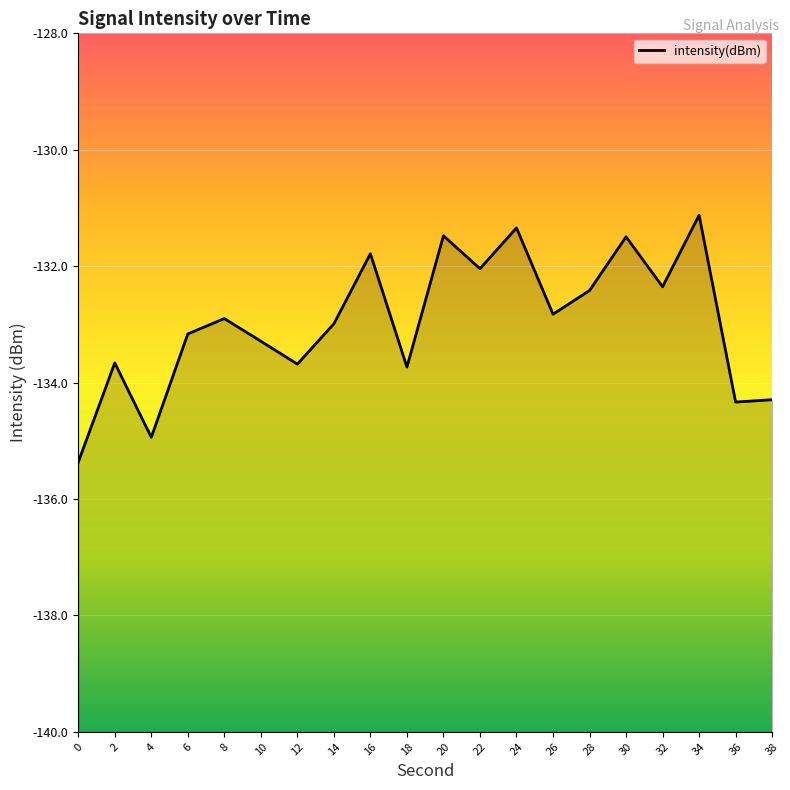

Reading right to left, extract all data points from this chart.

-134.3	-134.3	-131.1	-132.4	-131.5	-132.4	-132.8	-131.3	-132.0	-131.5	-133.7	-131.8	-133.0	-133.7	-133.3	-132.9	-133.2	-134.9	-133.7	-135.4